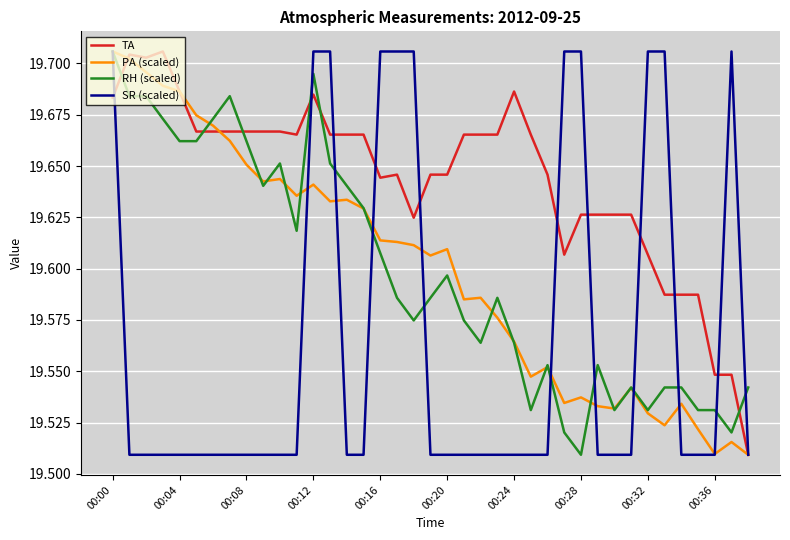

What is the smallest value displayed?

19.5